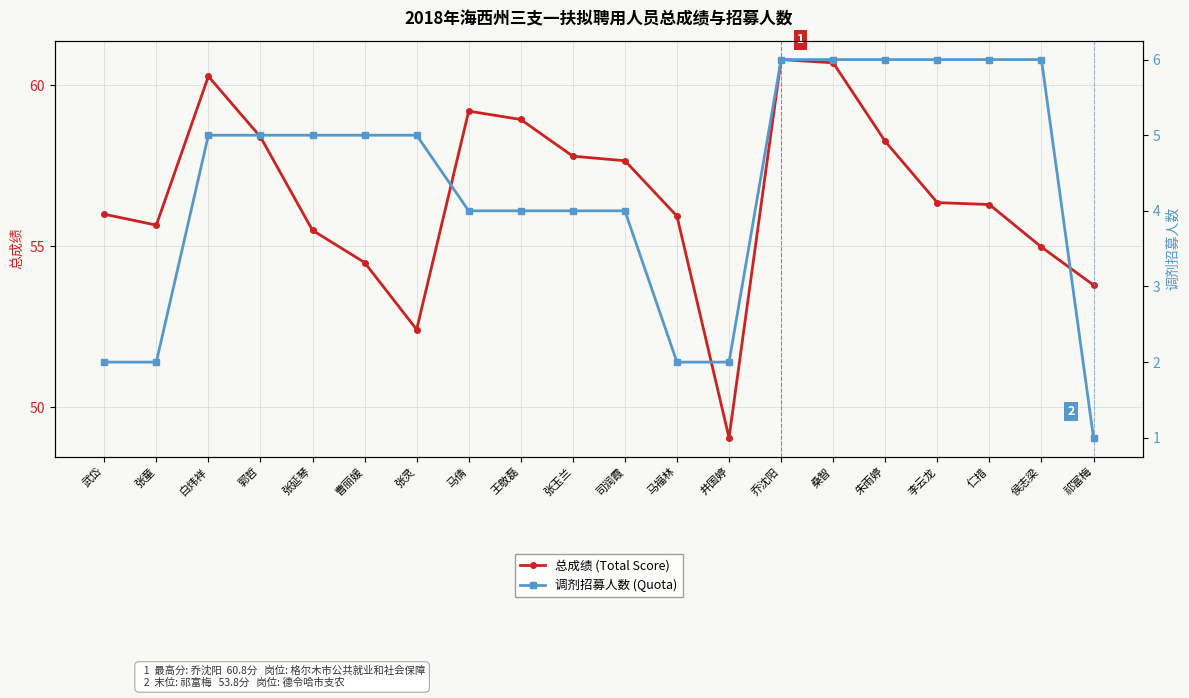

What is the total value across all series at 武岱?

58.0